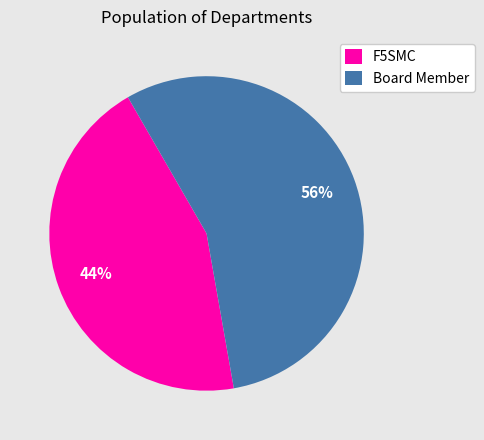

Which slice is the largest?

Board Member